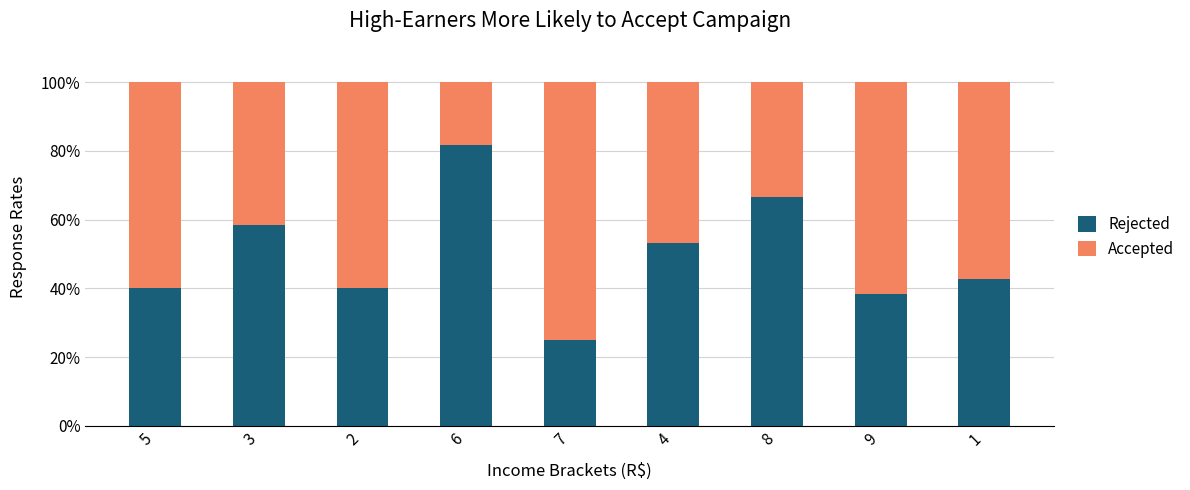

What is the average value of the Rejected series?

49.6